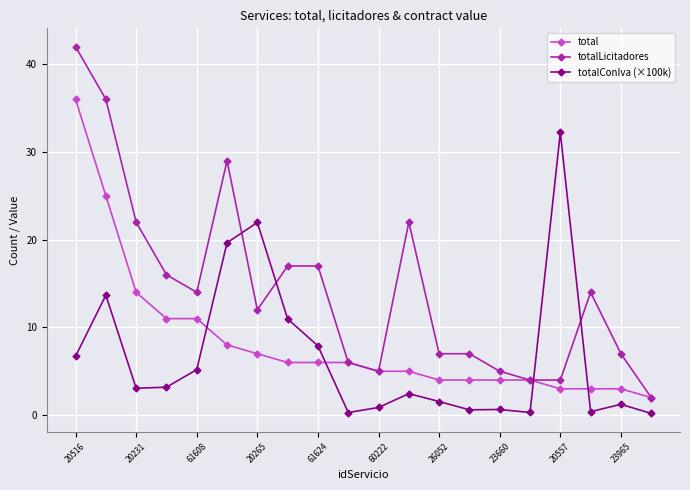

How many lines are shown in the chart?

3